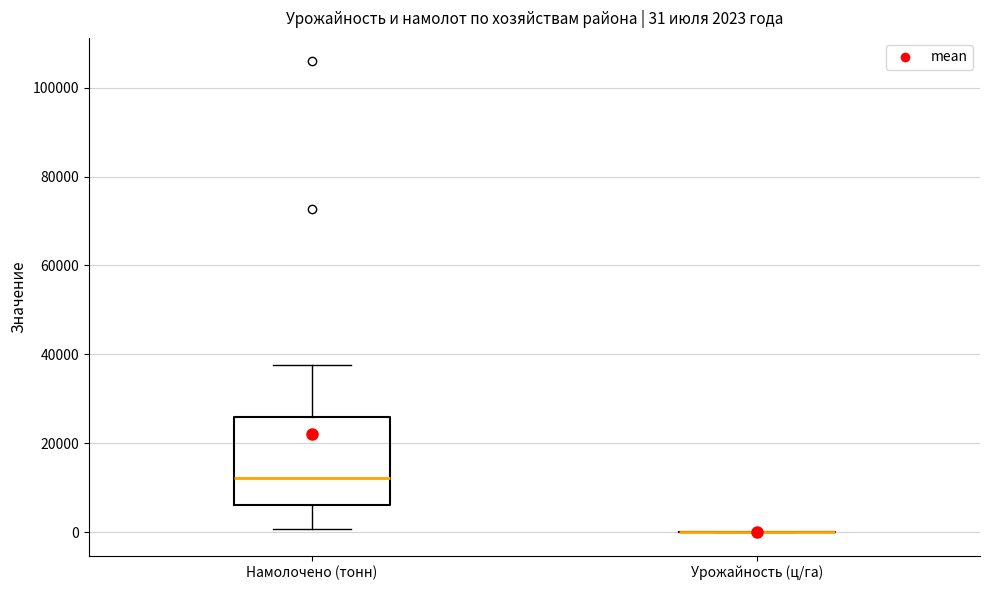

Comparing the boxes themselves (not the whiskers), which one is the tallest?

Намолочено (тонн)